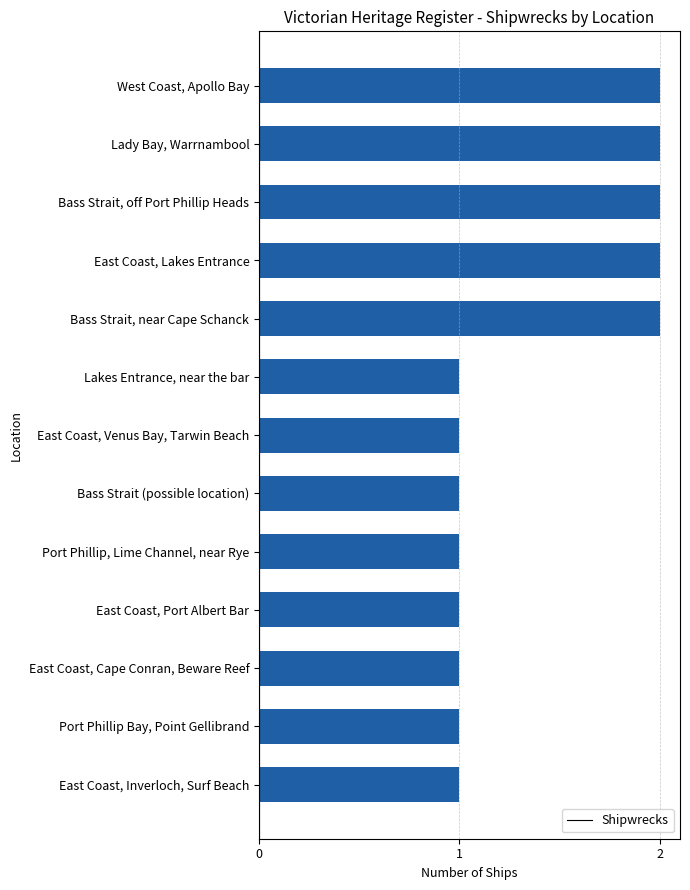

What is the value of the 8th bar from the top?

1